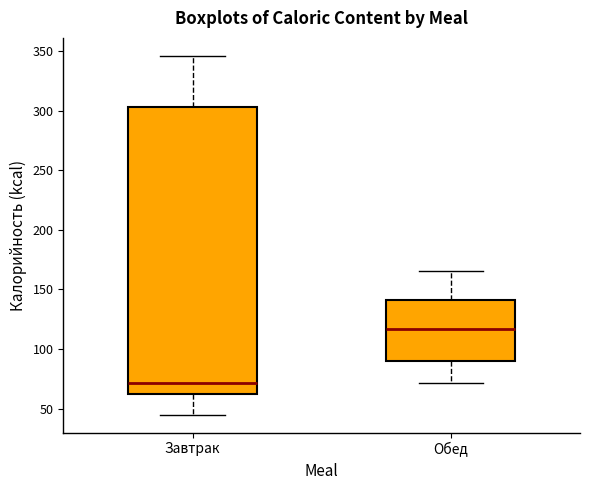

Reading left to right, read every box against the y-axis: the position of its median line, the range the box covers, and the ends of its whiskers. The values are not printed on the chart, so give them approximately, as read against the axis.

Завтрак: median 70, box 65 to 305, whiskers 45 to 345
Обед: median 115, box 90 to 140, whiskers 70 to 165